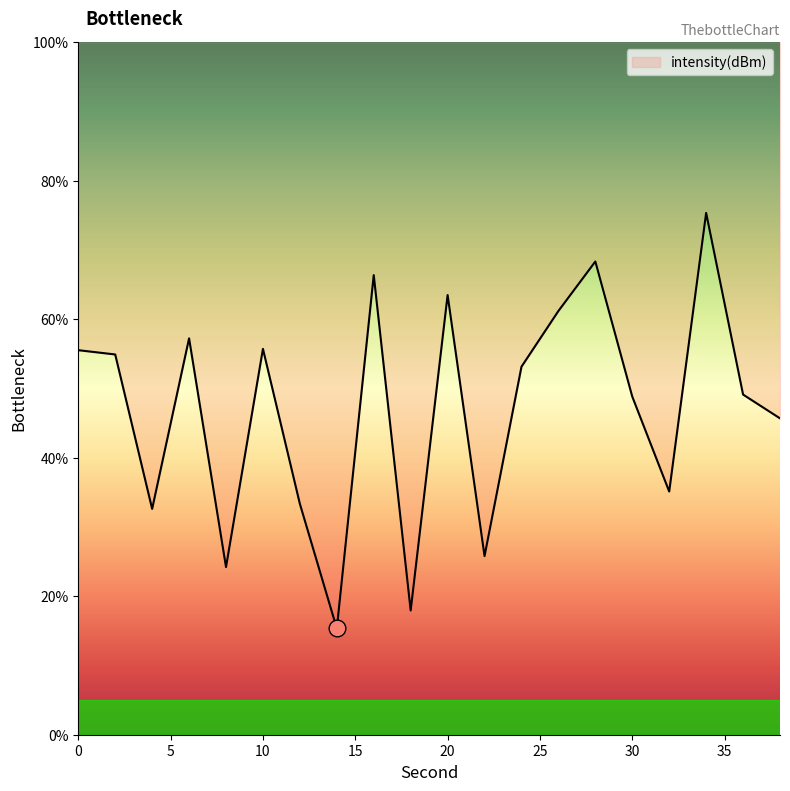

Rank the categories by value from lowest to highest.

14, 18, 8, 22, 4, 12, 32, 38, 30, 36, 24, 2, 0, 10, 6, 26, 20, 16, 28, 34